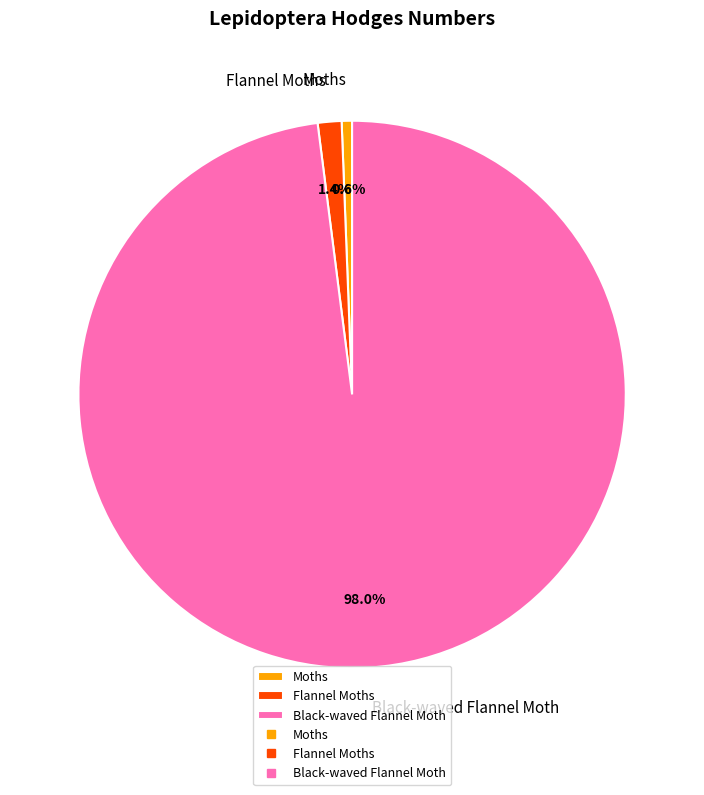

What is the majority slice?

Black-waved Flannel Moth